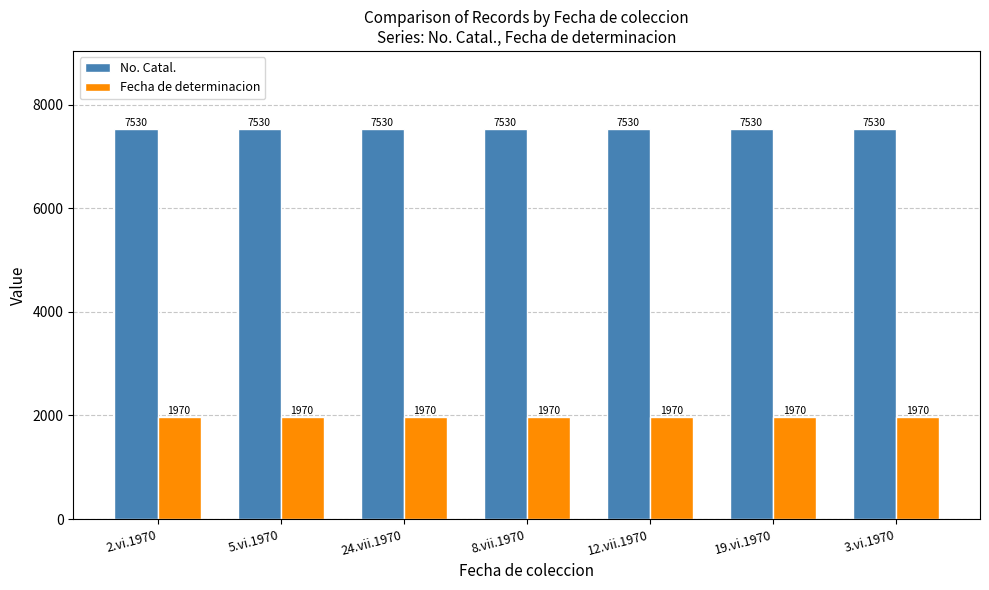

What is the minimum value for No. Catal.?

7530